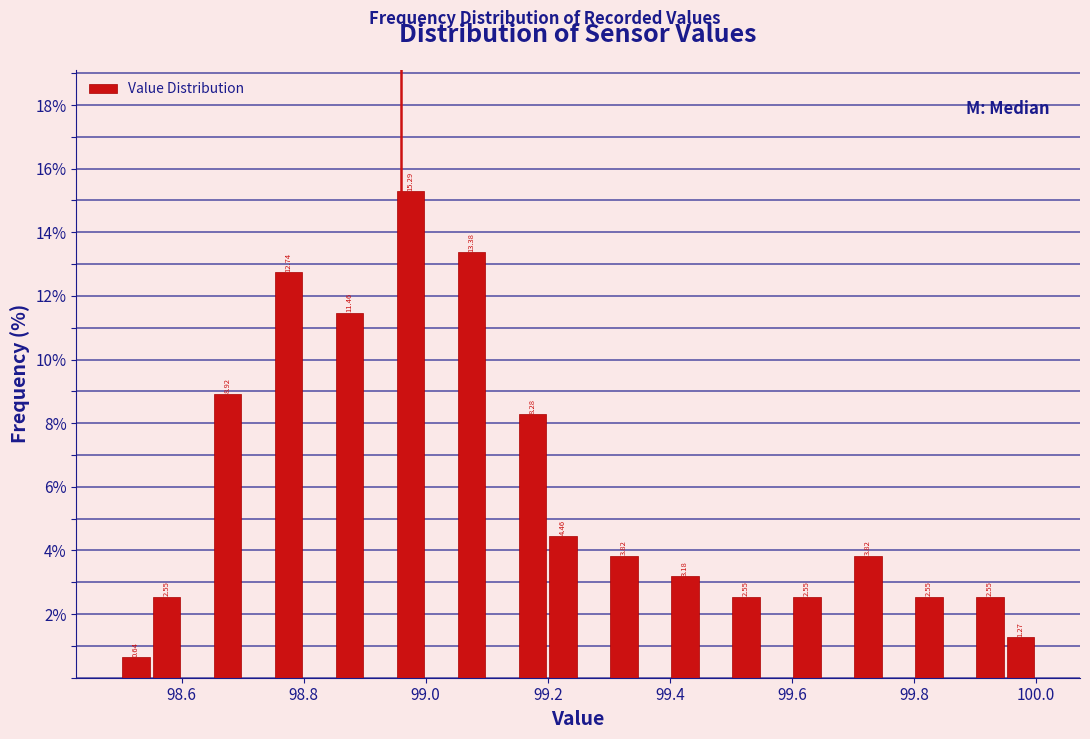

Around what value on the x-axis is the tallest bar? Give the approximate position of its centre, as read against the axis.

98.98